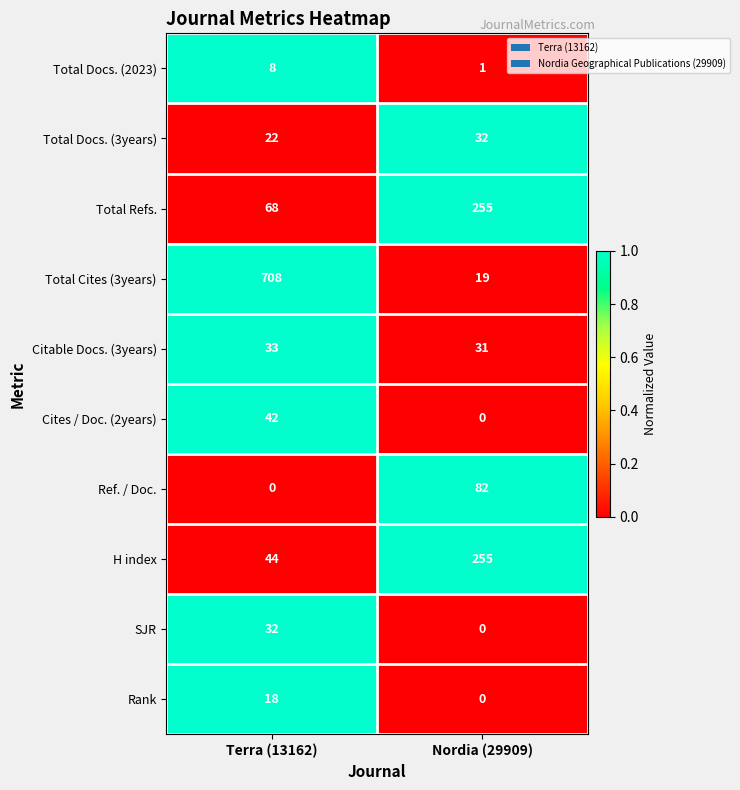

What is the lowest value of the Citable Docs. (3years) series?

31